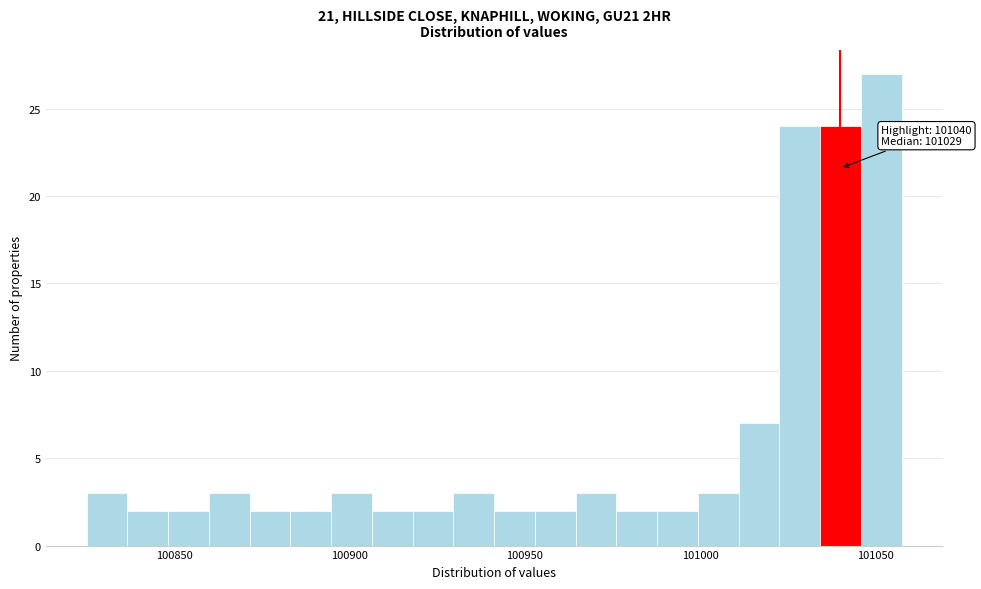

Read against the x-axis, roughly where is the centre of the tallest bar?

101050